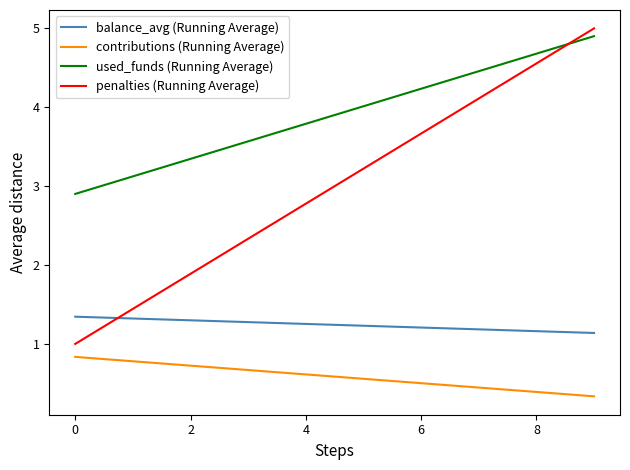

True or false: balance_avg (Running Average) and used_funds (Running Average) intersect in this chart.

False